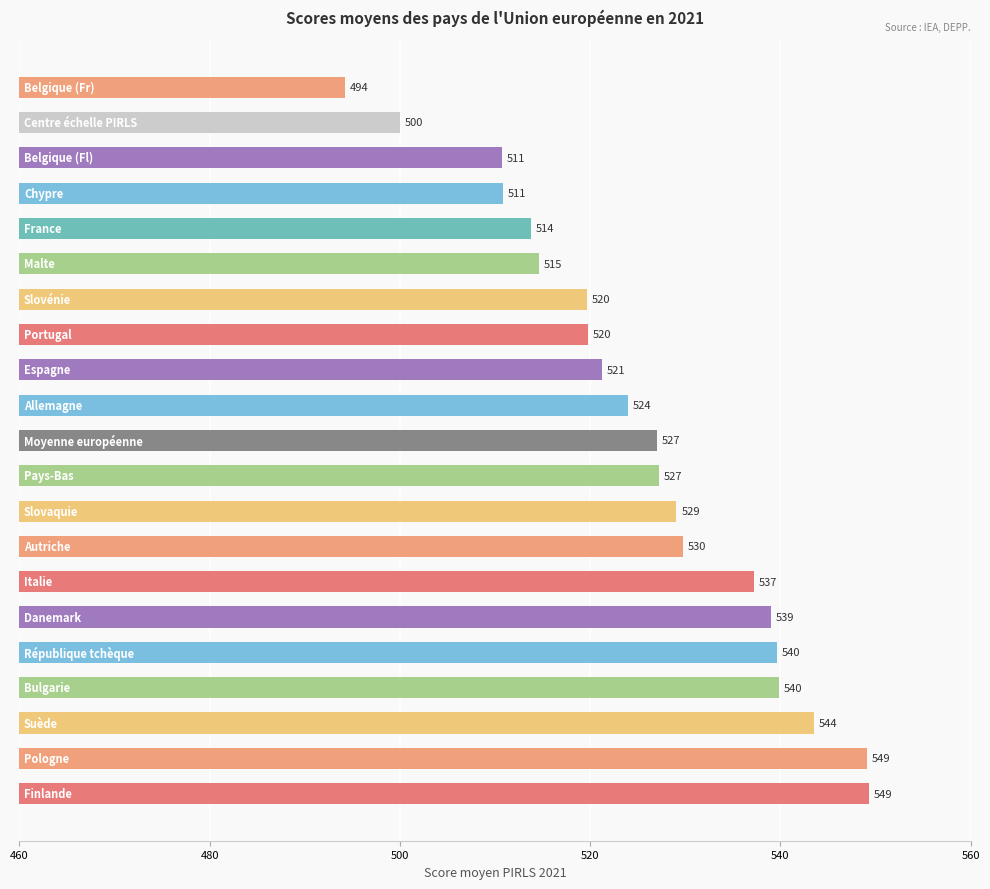

What is the difference between the maximum and minimum values?

55.0